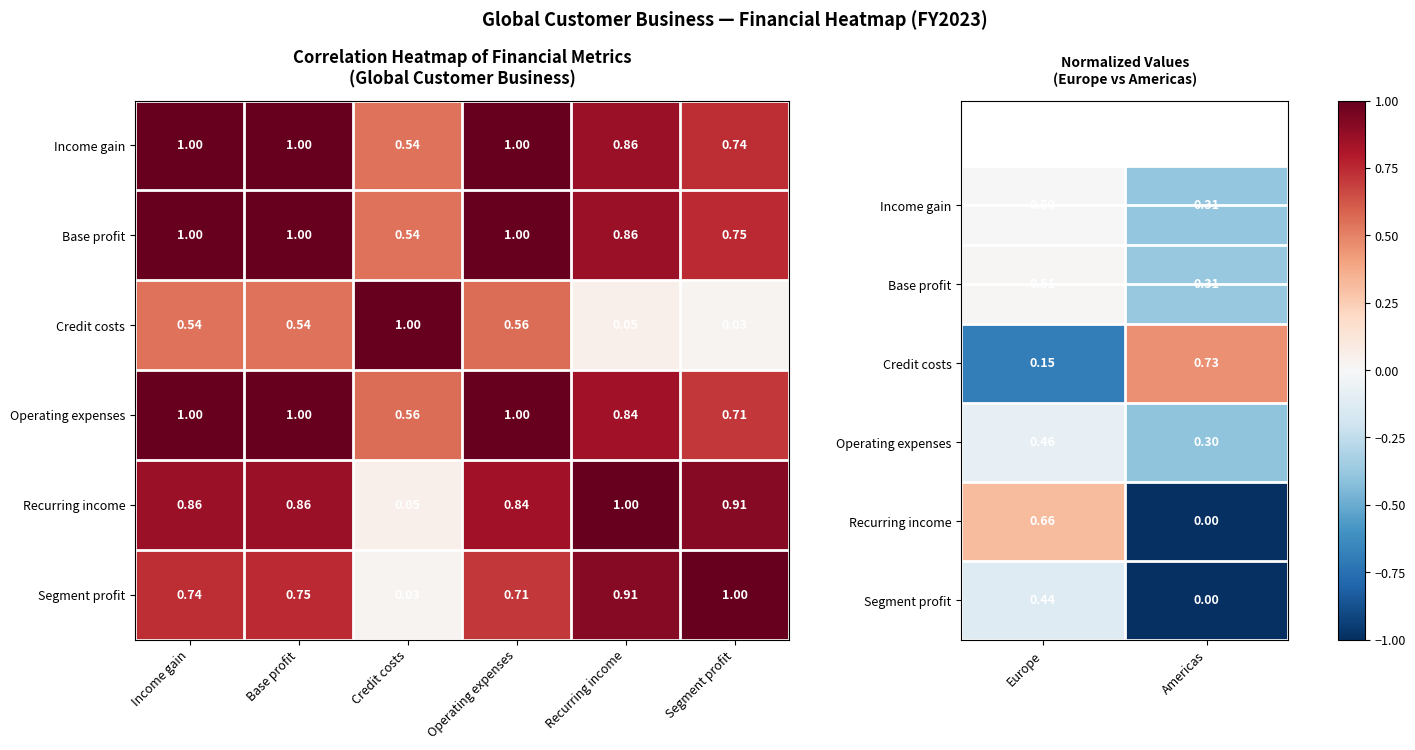

The value of Operating expenses at Europe is 0.2. True or false?

False